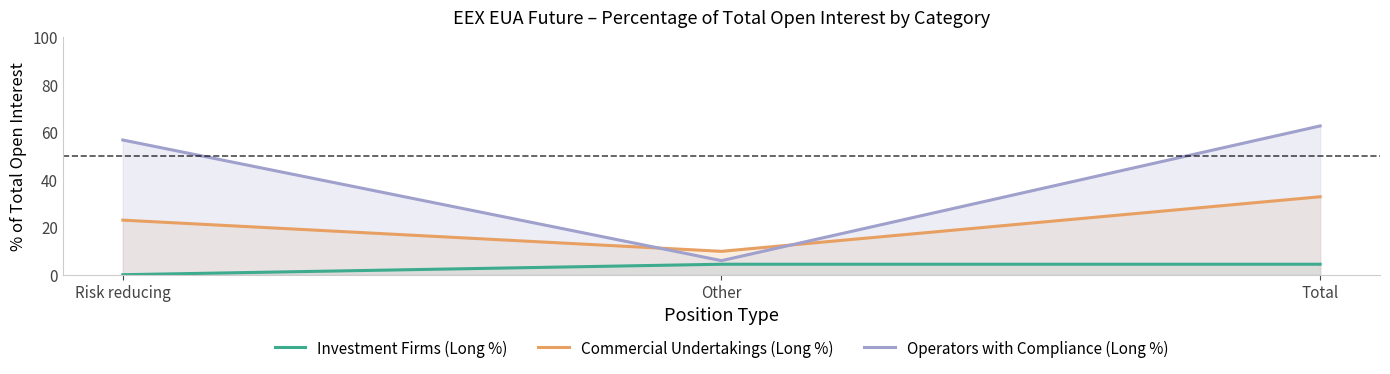

How many lines are shown in the chart?

3